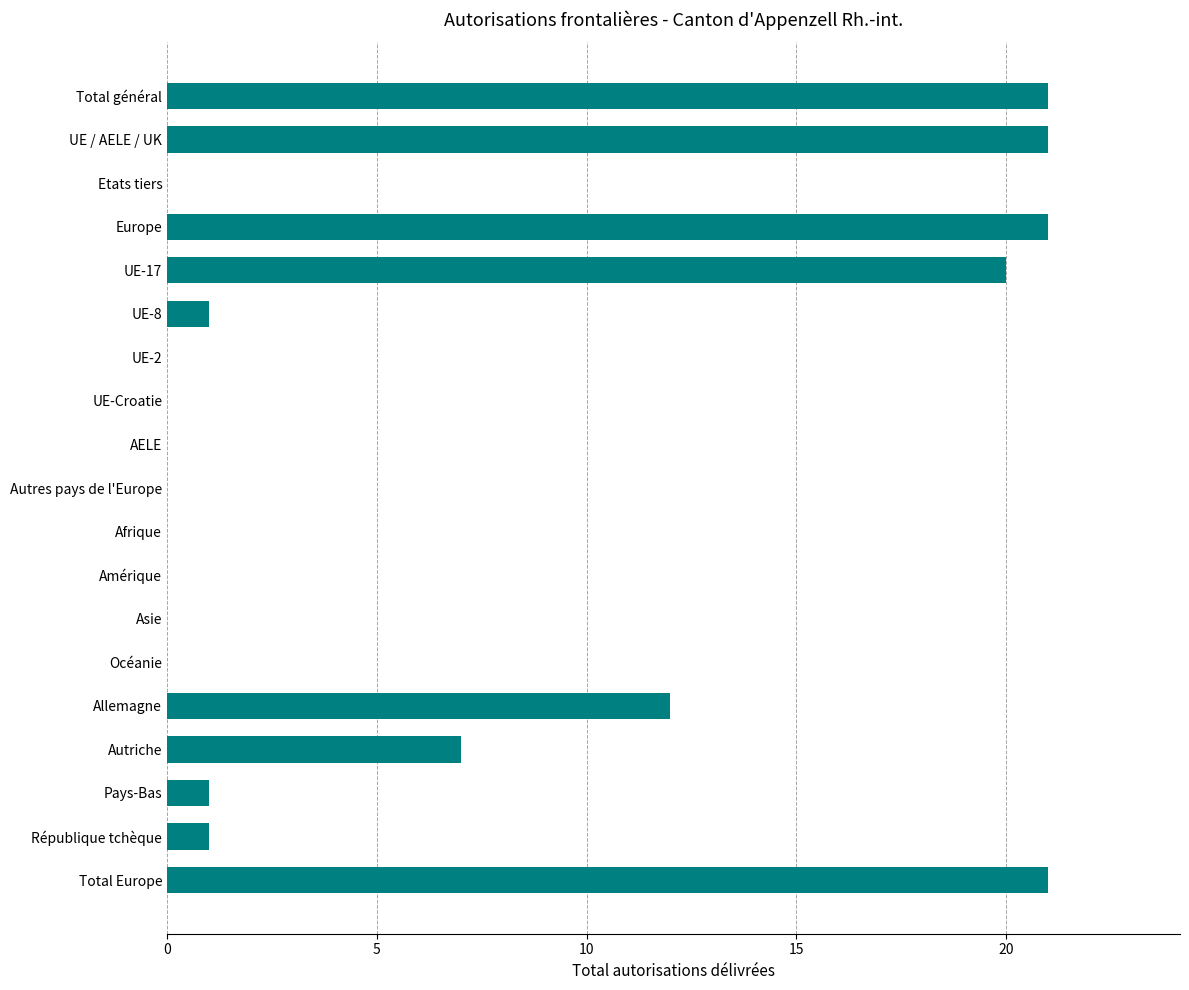

How many distinct data groups are displayed?

1